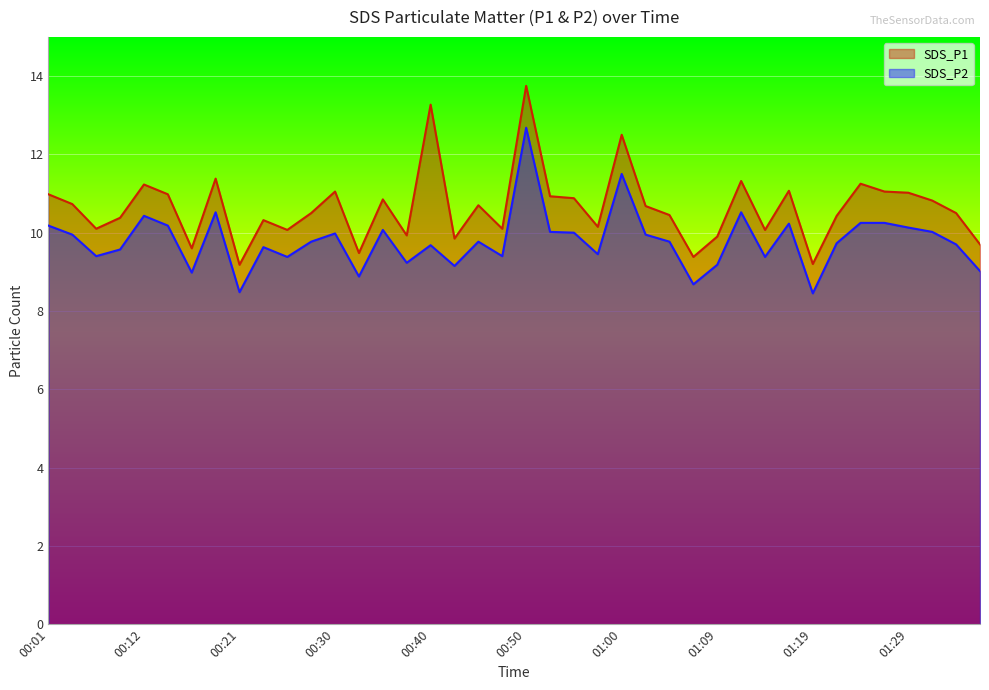

Reading right to left, what are all the values shown in this chart?

SDS_P1: 01:36=9.7	01:34=10.5	01:31=10.8	01:29=11.0	01:26=11.1	01:24=11.2	01:21=10.4	01:19=9.2	01:17=11.1	01:14=10.1	01:12=11.3	01:09=9.9	01:07=9.4	01:04=10.4	01:02=10.7	01:00=12.5	00:57=10.2	00:55=10.9	00:52=10.9	00:50=13.8	00:47=10.1	00:45=10.7	00:43=9.8	00:40=13.3	00:38=9.9	00:35=10.8	00:33=9.5	00:30=11.1	00:28=10.5	00:26=10.1	00:23=10.3	00:21=9.2	00:18=11.4	00:16=9.6	00:14=11.0	00:12=11.2	00:08=10.4	00:06=10.1	00:03=10.7	00:01=11.0
SDS_P2: 01:36=9.0	01:34=9.7	01:31=10.0	01:29=10.1	01:26=10.2	01:24=10.2	01:21=9.7	01:19=8.4	01:17=10.2	01:14=9.4	01:12=10.5	01:09=9.2	01:07=8.7	01:04=9.8	01:02=9.9	01:00=11.5	00:57=9.4	00:55=10.0	00:52=10.0	00:50=12.7	00:47=9.4	00:45=9.8	00:43=9.2	00:40=9.7	00:38=9.2	00:35=10.1	00:33=8.9	00:30=10.0	00:28=9.8	00:26=9.4	00:23=9.6	00:21=8.5	00:18=10.5	00:16=9.0	00:14=10.2	00:12=10.4	00:08=9.6	00:06=9.4	00:03=9.9	00:01=10.2